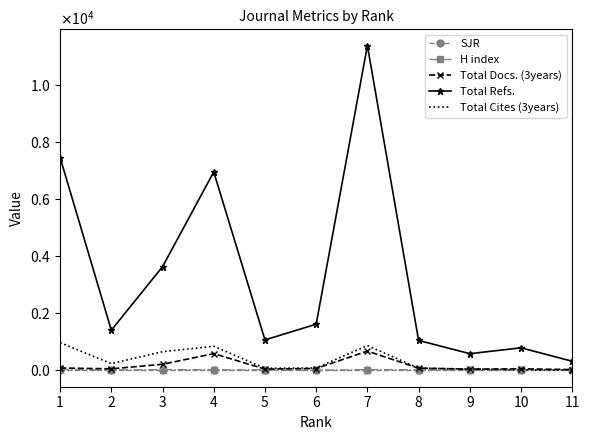

True or false: SJR has more than 1 points higher than both neighbors.

False